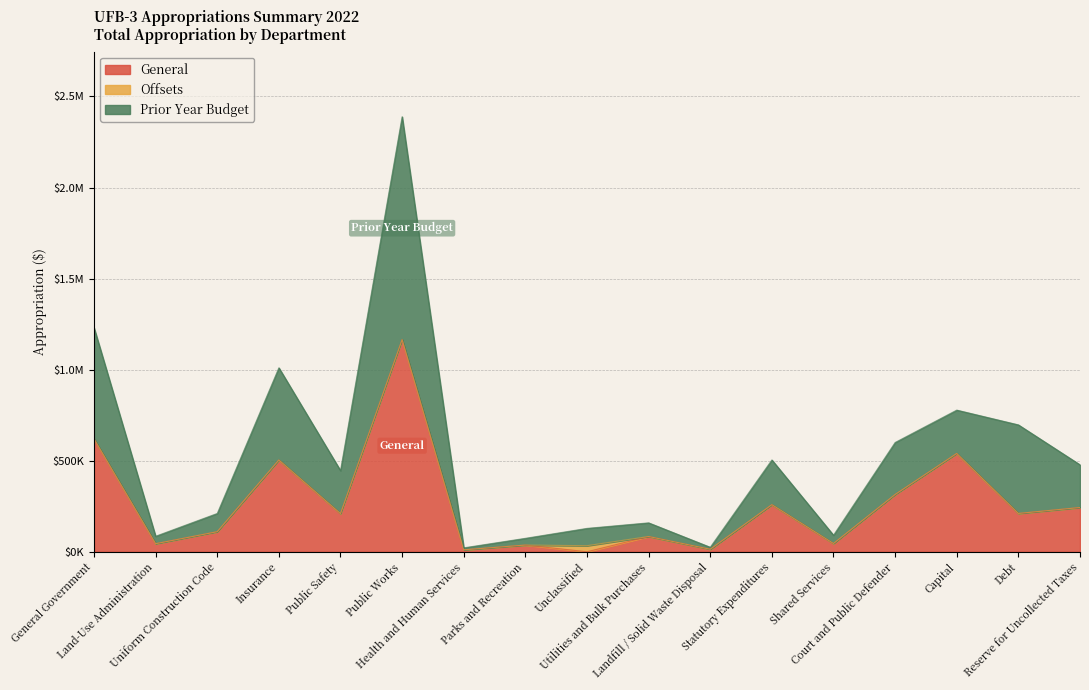

Does the chart display data point markers on the line(s)?

No